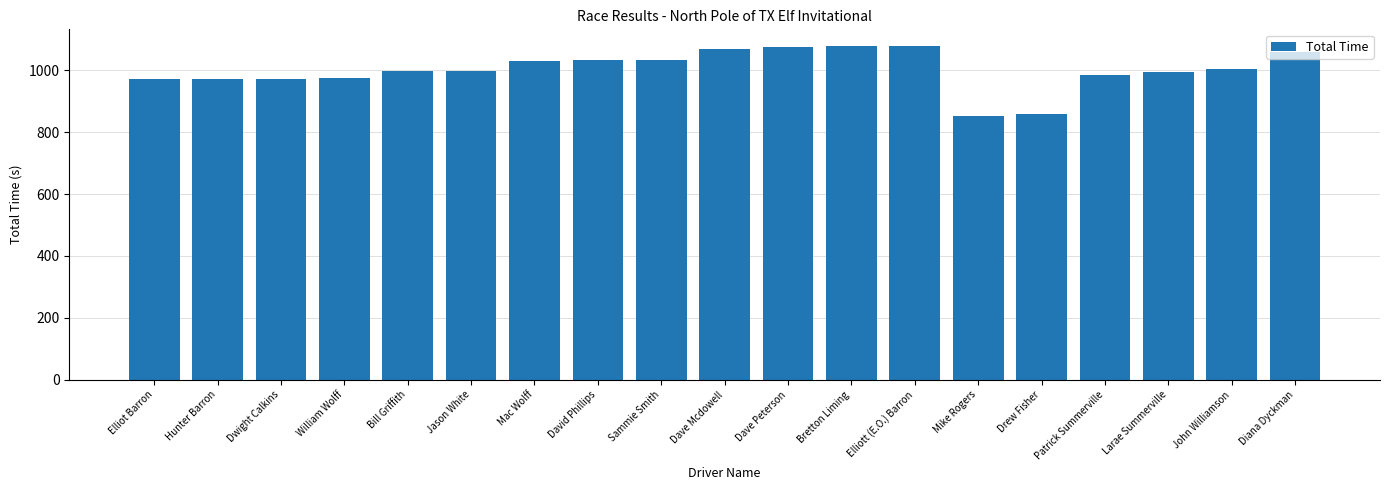

What is the sum of all values?

19033.9